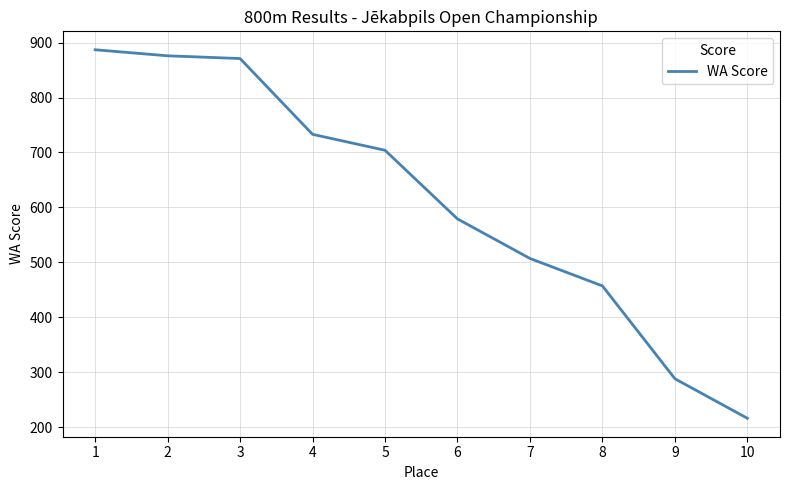

How many series are shown in this chart?

1